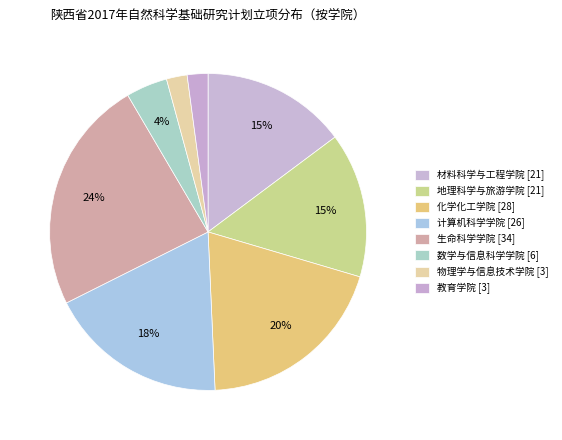

Count the number of slices in the pie.

8